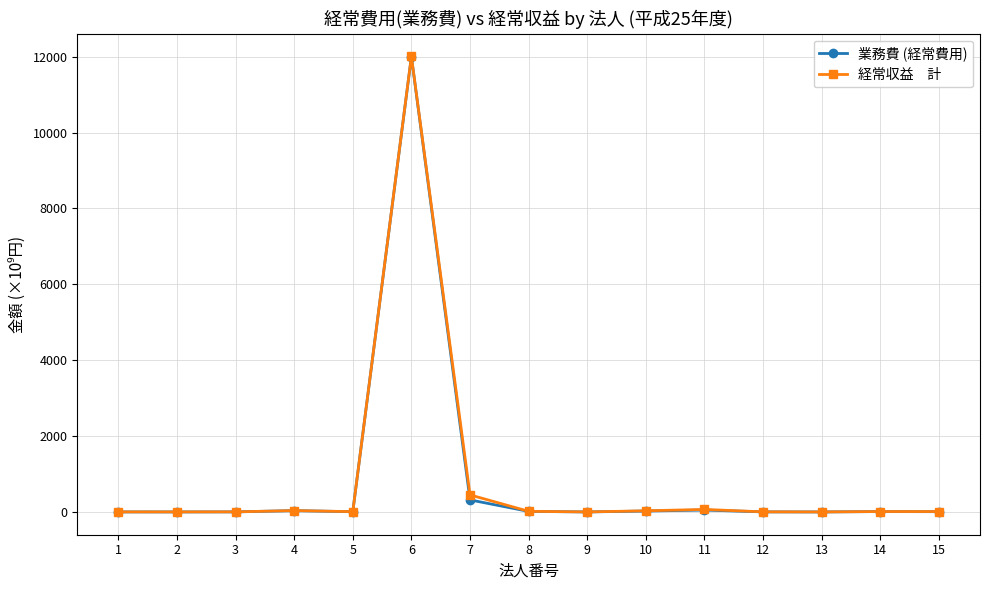

At which category is the sum across all series the highest?

6